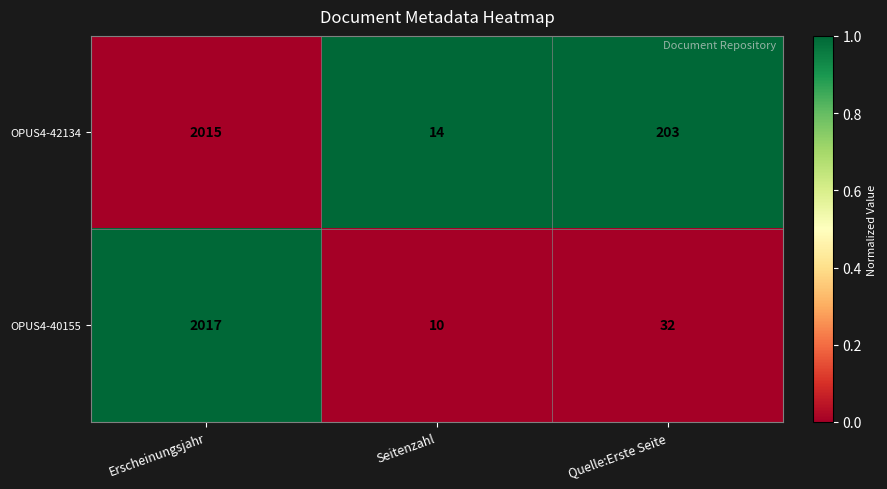

Which series has the largest total across all categories?

OPUS4-42134